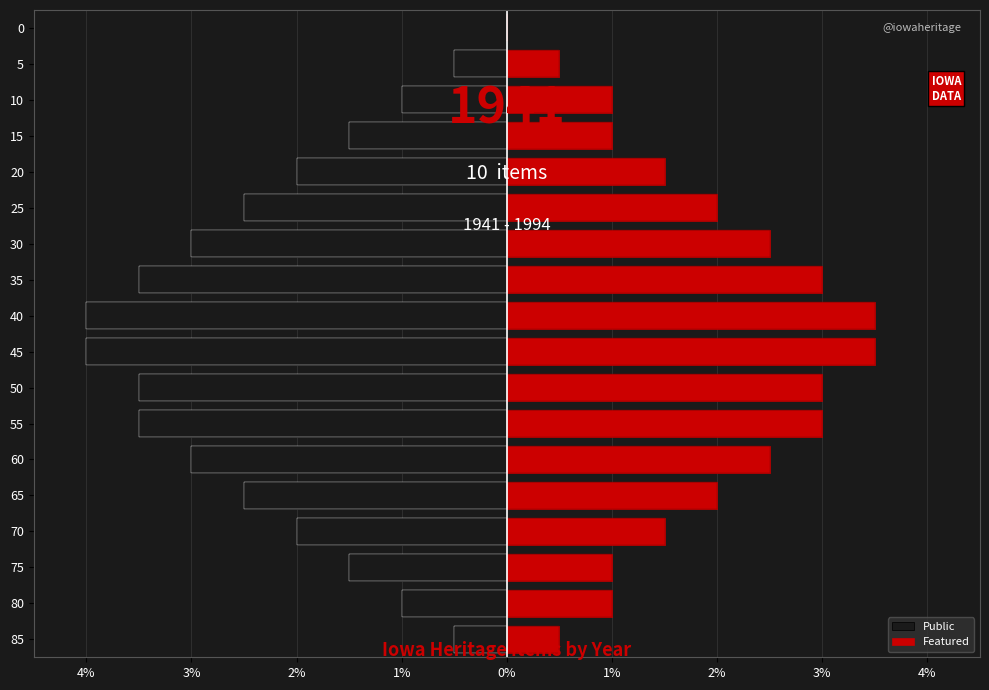

Reading right to left, extract all data points from this chart.

Public: 0.0	-0.5	-1.0	-1.5	-2.0	-2.5	-3.0	-3.5	-4.0	-4.0	-3.5	-3.5	-3.0	-2.5	-2.0	-1.5	-1.0	-0.5
Featured: 0.0	0.5	1.0	1.0	1.5	2.0	2.5	3.0	3.5	3.5	3.0	3.0	2.5	2.0	1.5	1.0	1.0	0.5